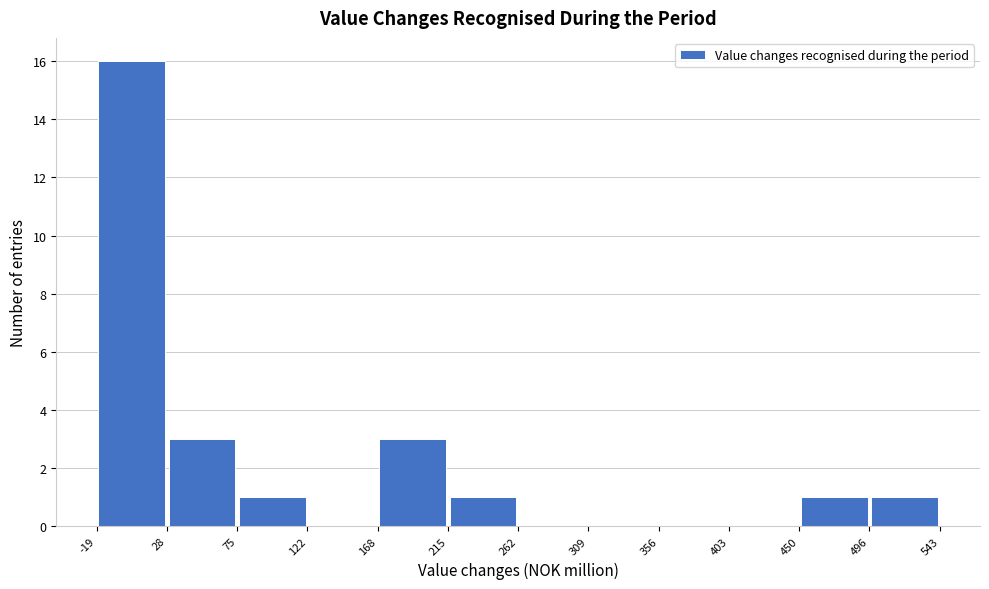

Reading left to right, list every bar in this chart as the range it spans on the x-axis followed by its height. The values are not printed on the chart, so give them approximately, as read against the axis.

-19 to 28: 16
28 to 75: 3
75 to 122: 1
122 to 168: 0
168 to 215: 3
215 to 262: 1
262 to 309: 0
309 to 356: 0
356 to 403: 0
403 to 450: 0
450 to 496: 1
496 to 543: 1